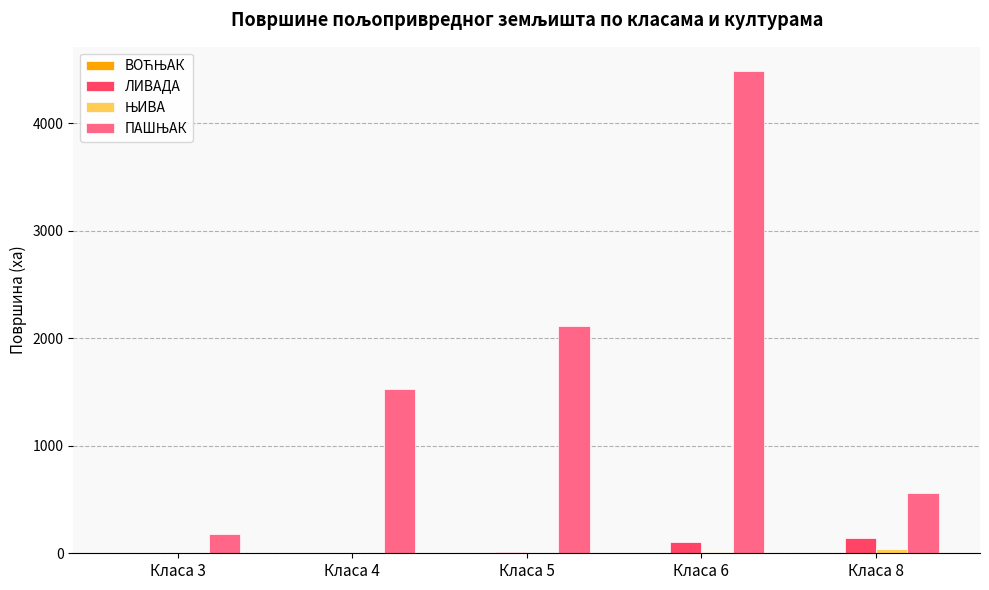

Which label corresponds to the largest value in the chart?

Класа 6